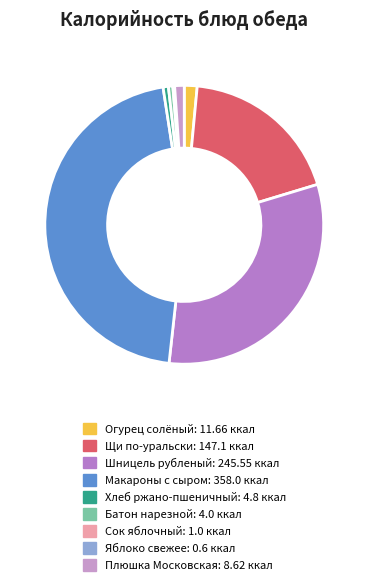

Does any single category account for the majority?

No